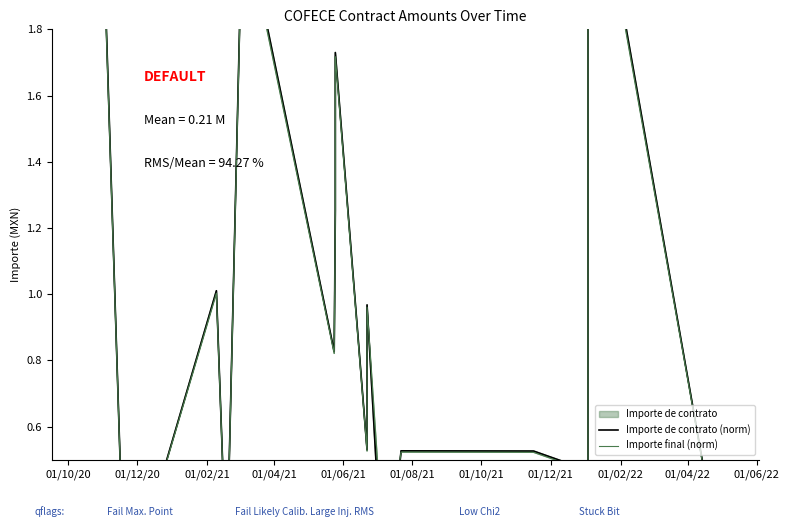

How many lines are shown in the chart?

2